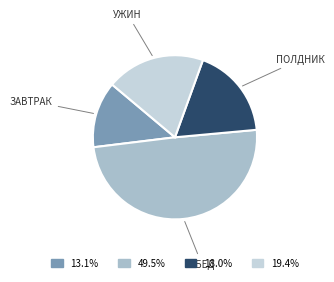

Is there a majority slice in this chart?

No